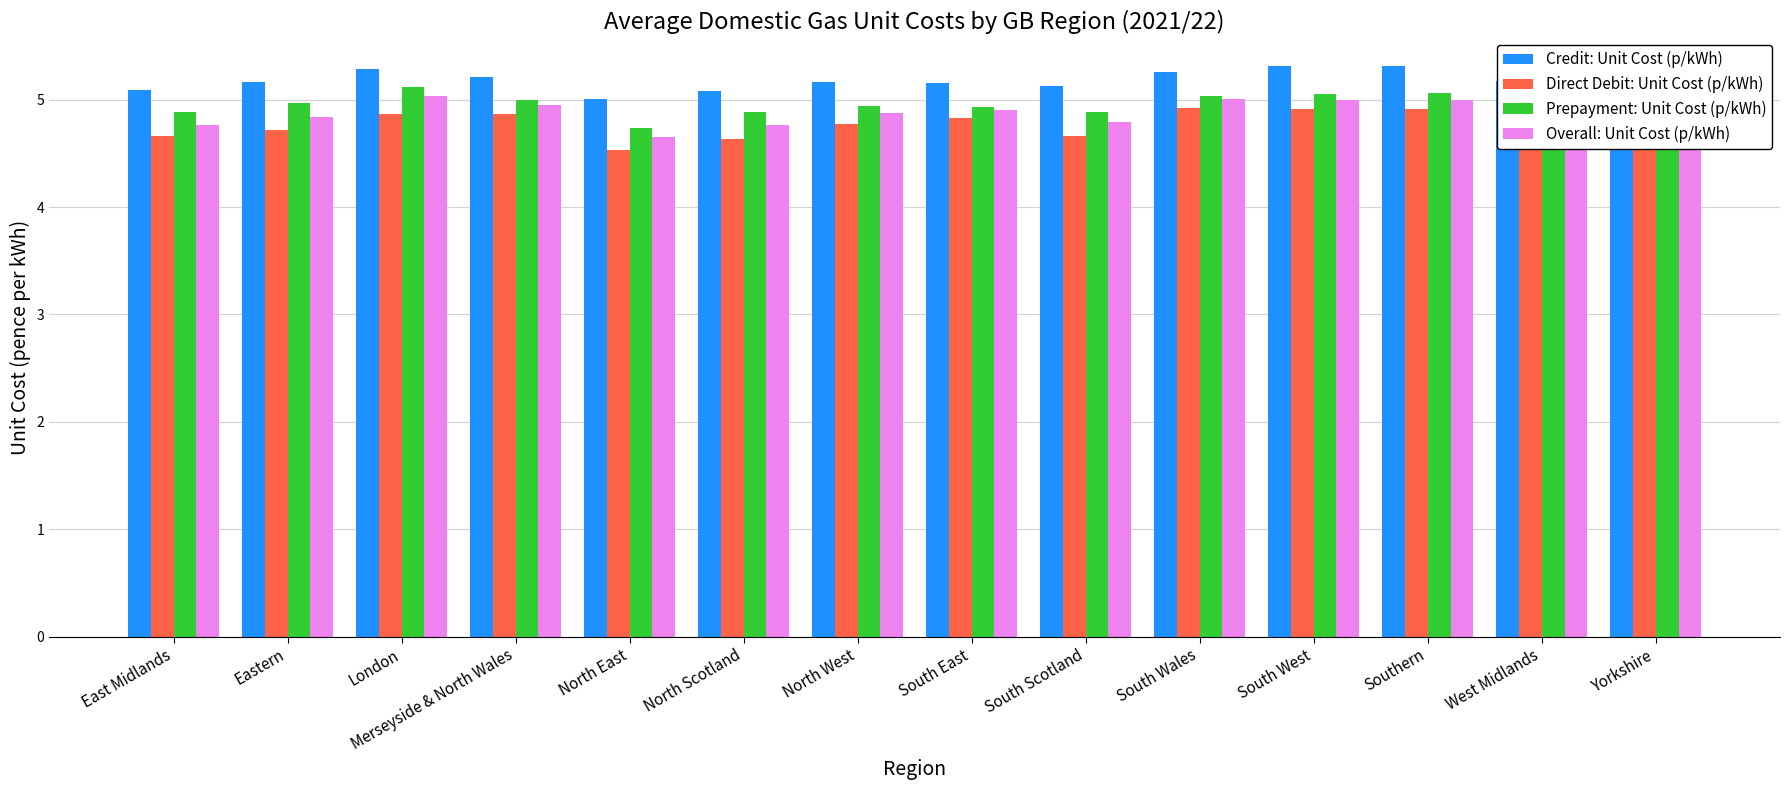

What is the minimum value for Direct Debit: Unit Cost (p/kWh)?

4.5